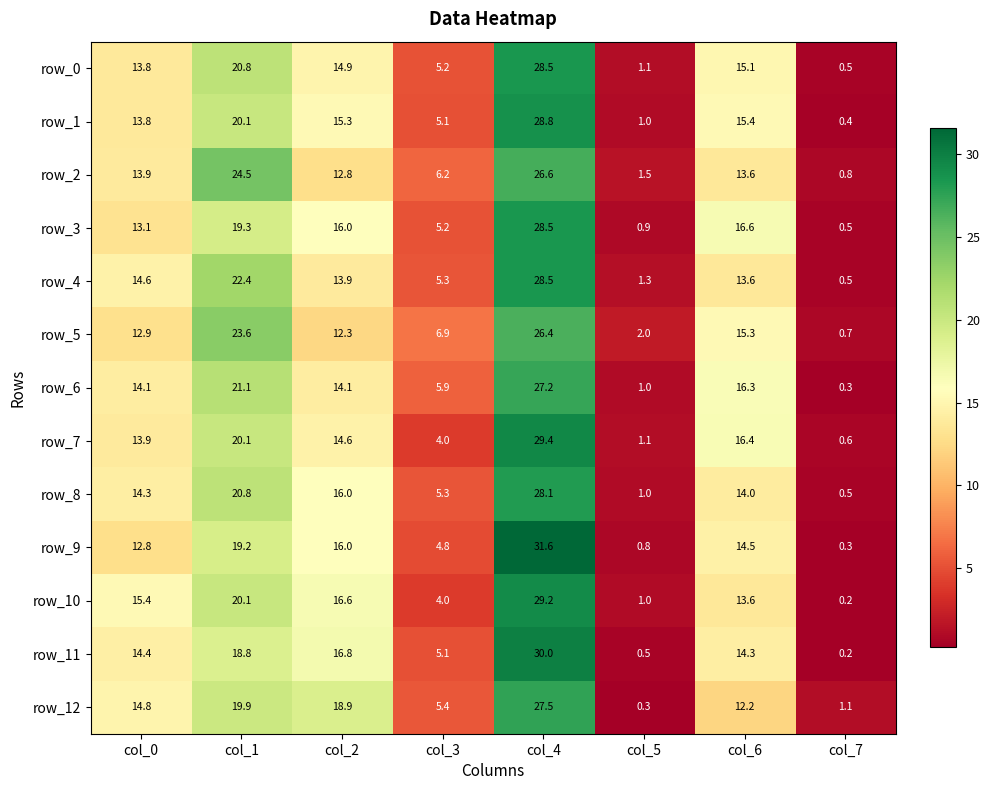

What is the sum of the row_12 values at col_4 and col_7?

28.6